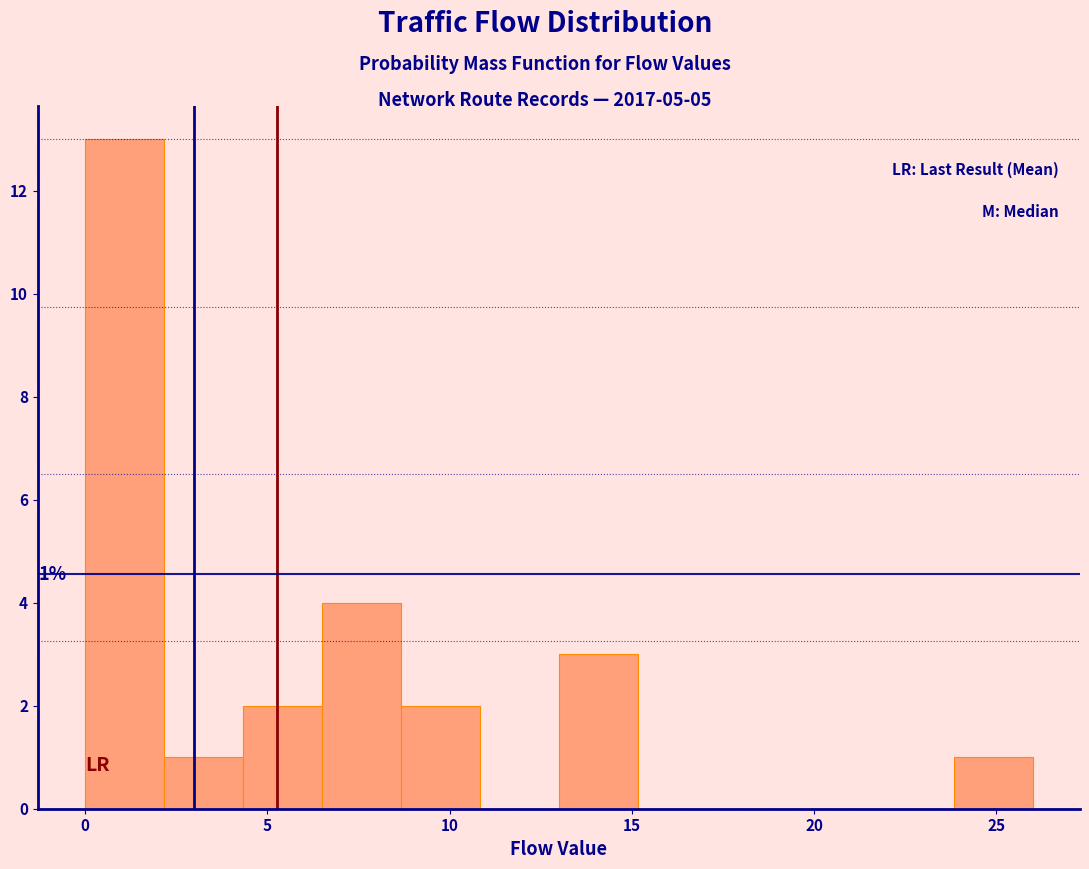

Which range on the x-axis has the tallest bar?

0.0 to 2.0